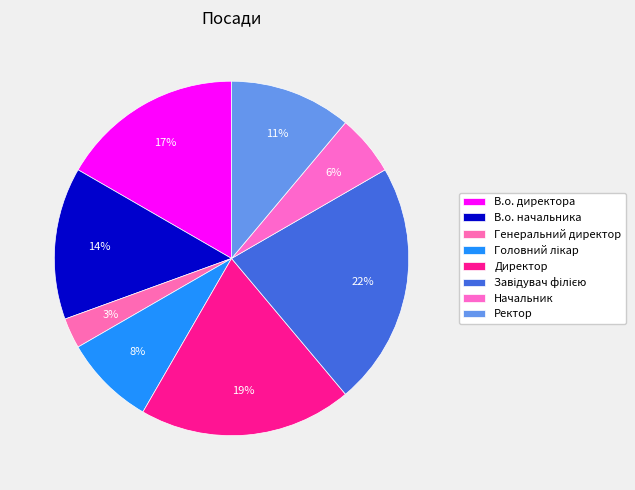

To the nearest percent, what percentage of the pie is Начальник?

6%